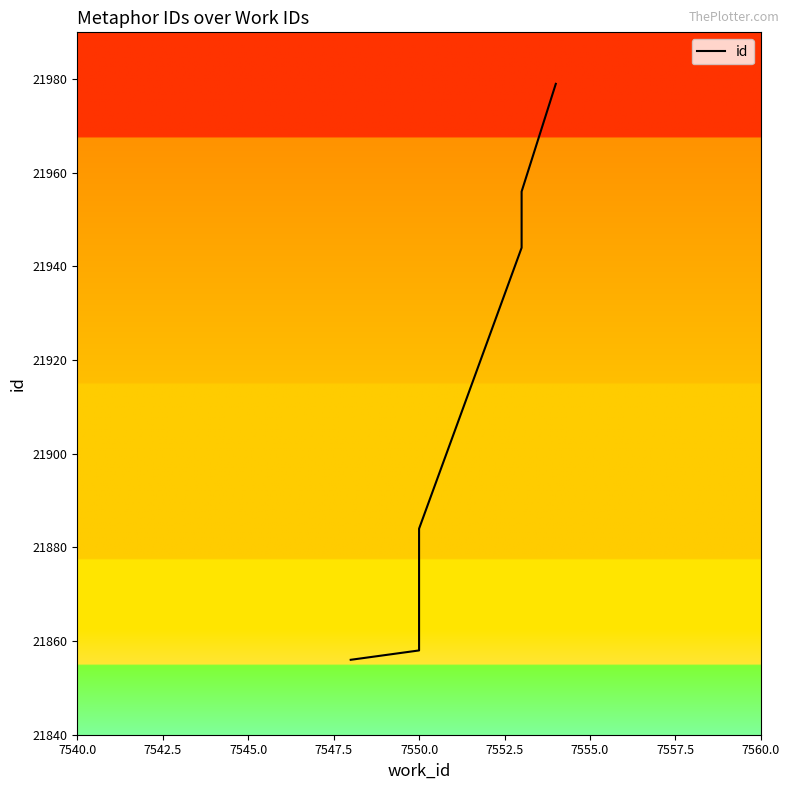

True or false: there are more than 2 points higher than both neighbors.

False